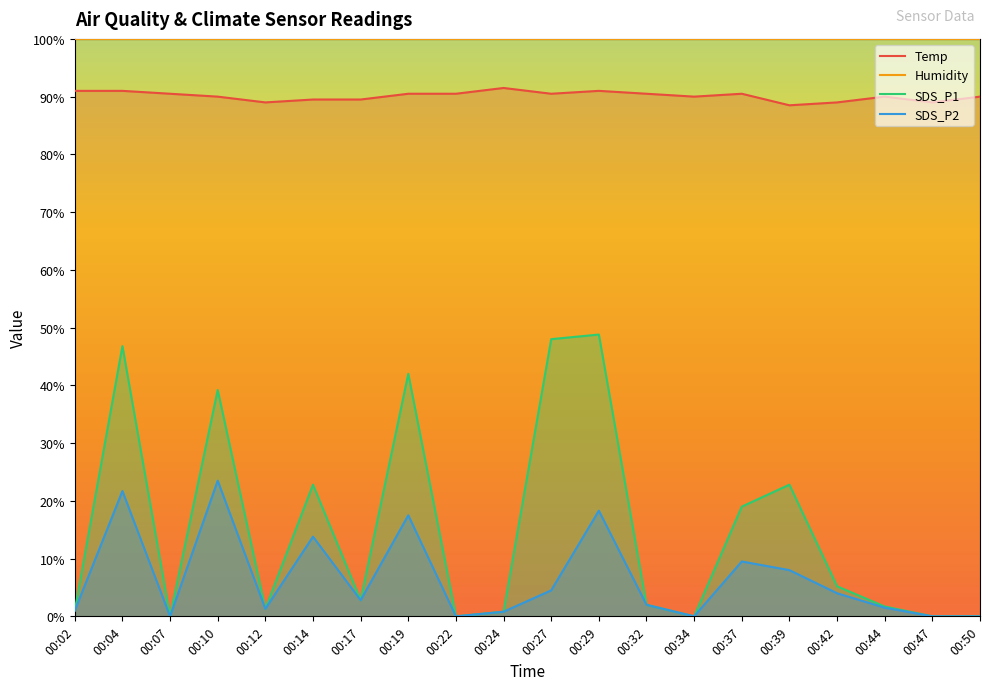

Is it true that Temp equals 89.5 at 00:17?

True